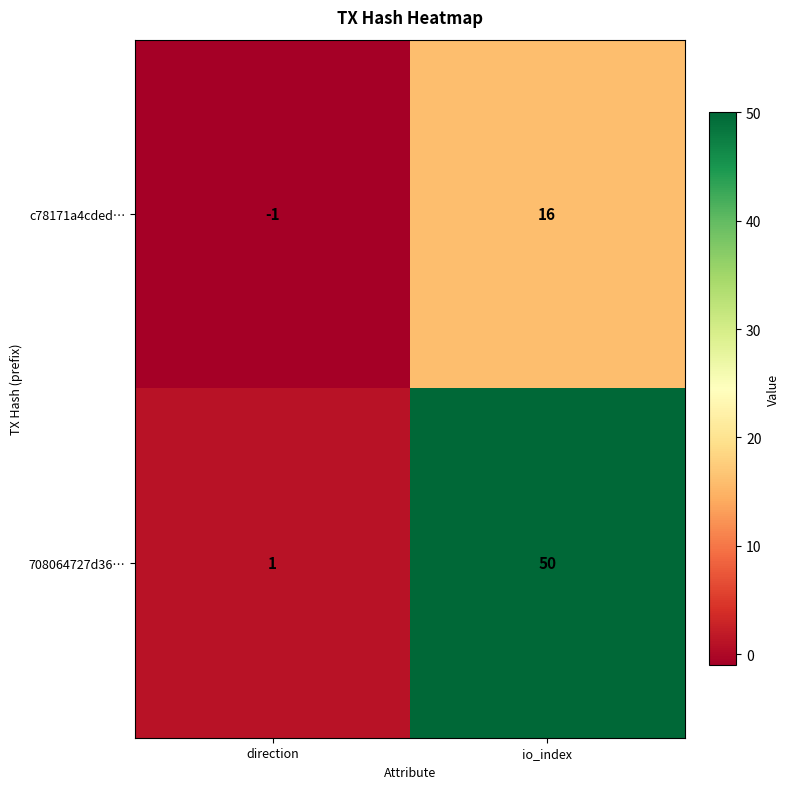

Reading right to left, what are all the values shown in this chart?

c78171a4cded…: io_index=16	direction=-1
708064727d36…: io_index=50	direction=1